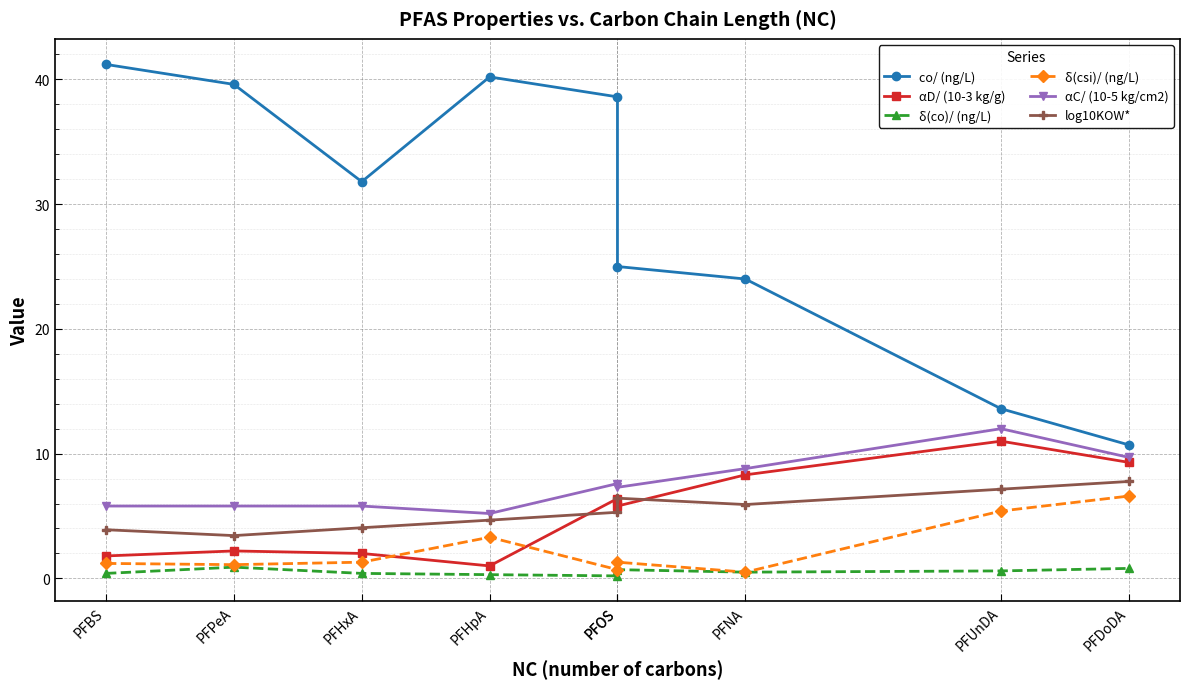

At PFOS, list the series in order from smallest to largest.

δ(co)/ (ng/L), δ(csi)/ (ng/L), log10KOW*, αD/ (10-3 kg/g), αC/ (10-5 kg/cm2), co/ (ng/L)